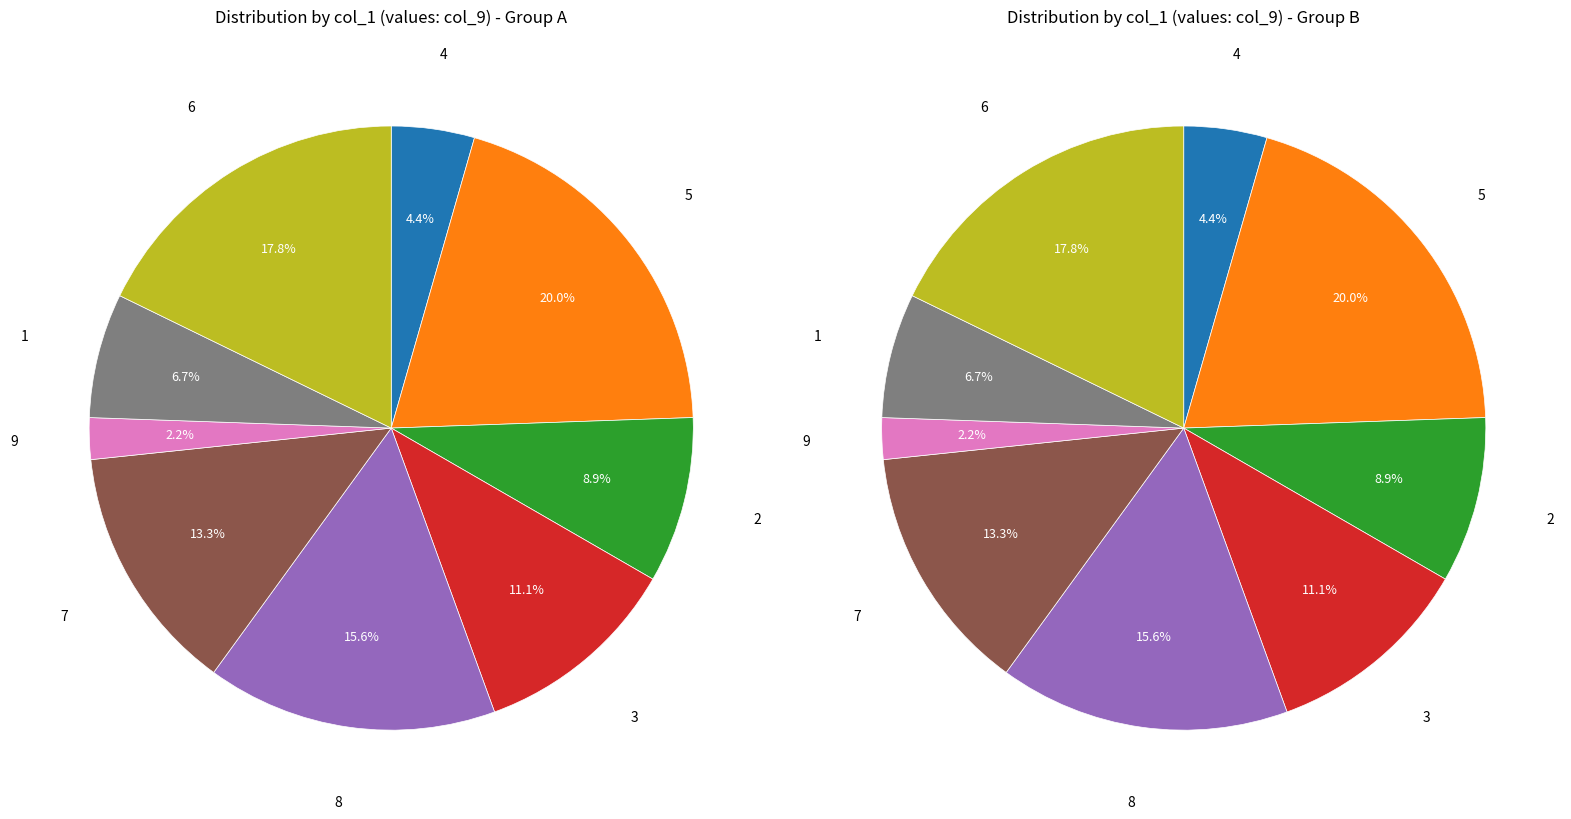

What is the change in value from 5 to 9?

-8